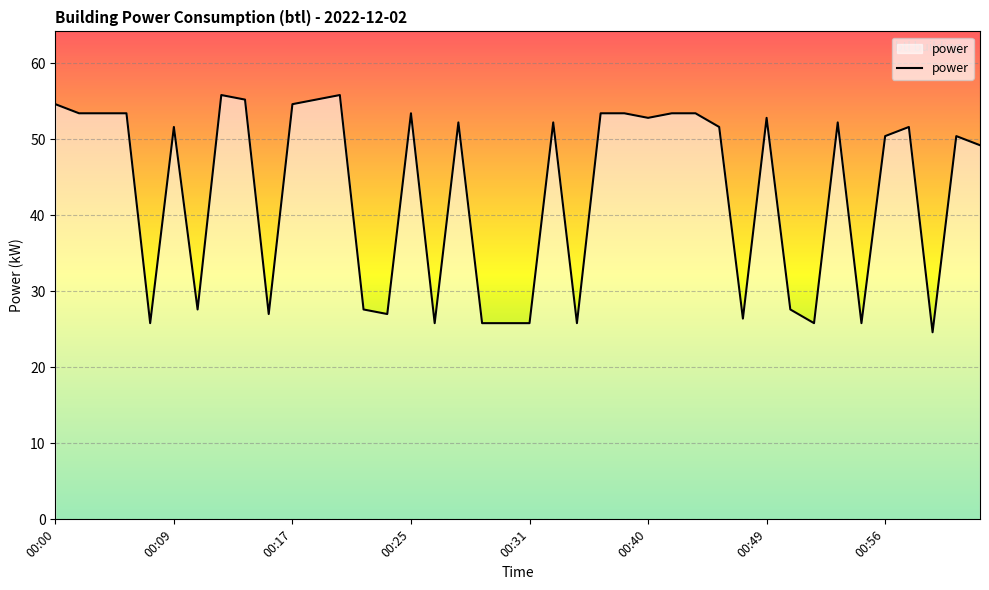

What is the greatest value displayed?

55.8